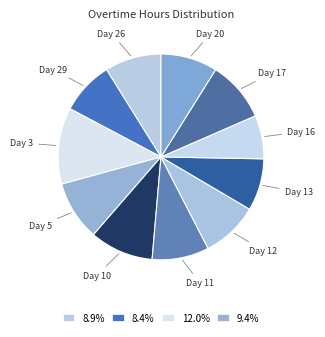

Count the number of slices in the pie.

11